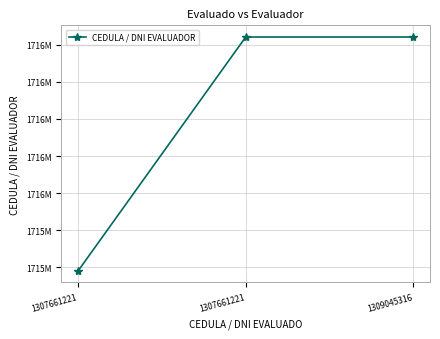

Reading left to right, list all the values displayed in this chart.

1715581193	1716841778	1716841778